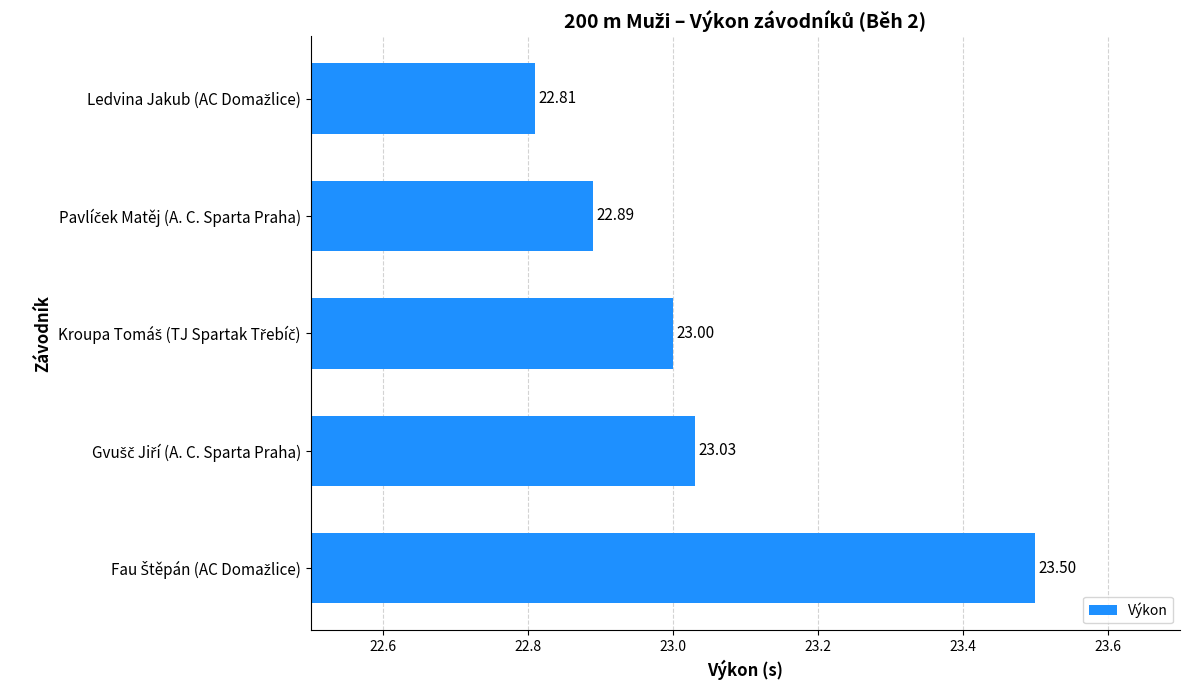

What is the average value?

23.0